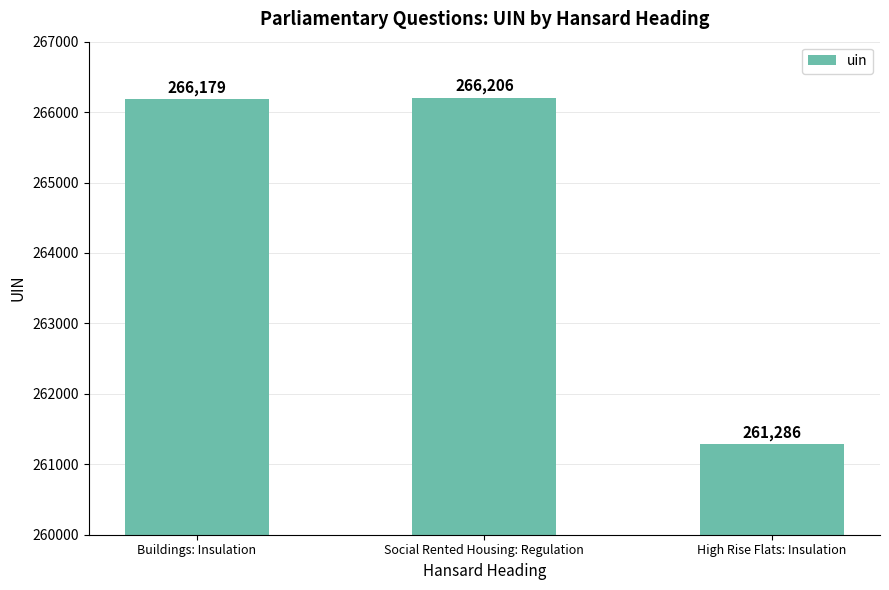

Rank the categories by value from highest to lowest.

Social Rented Housing: Regulation, Buildings: Insulation, High Rise Flats: Insulation